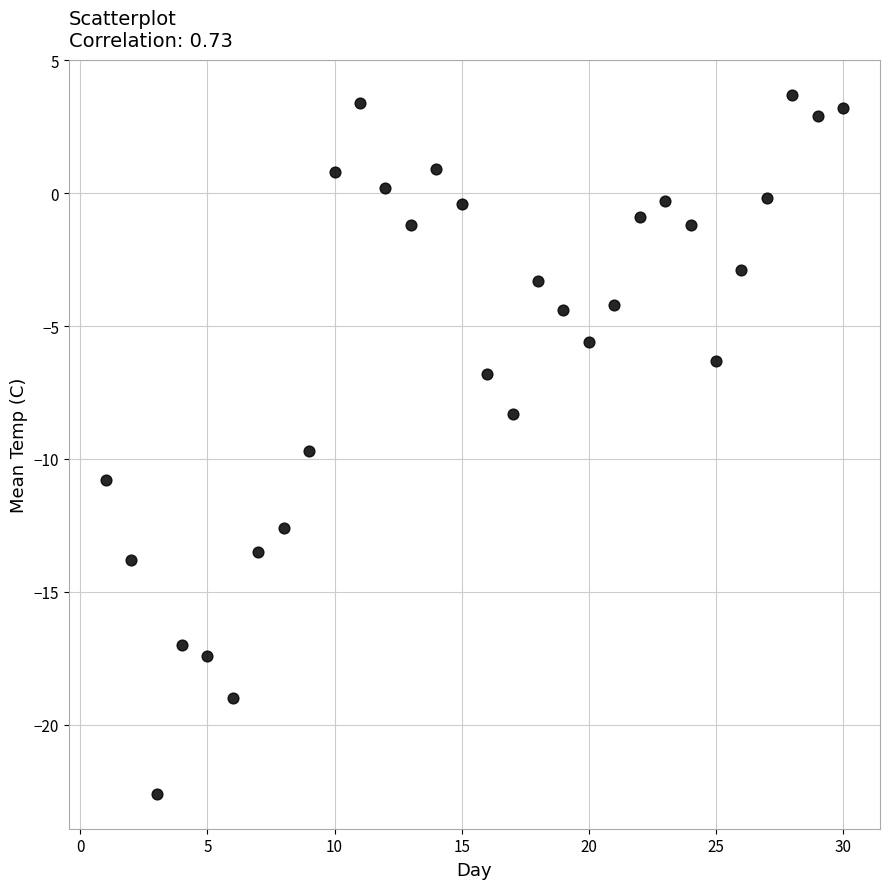

What is the range of Y values (max minus min)?

26.3